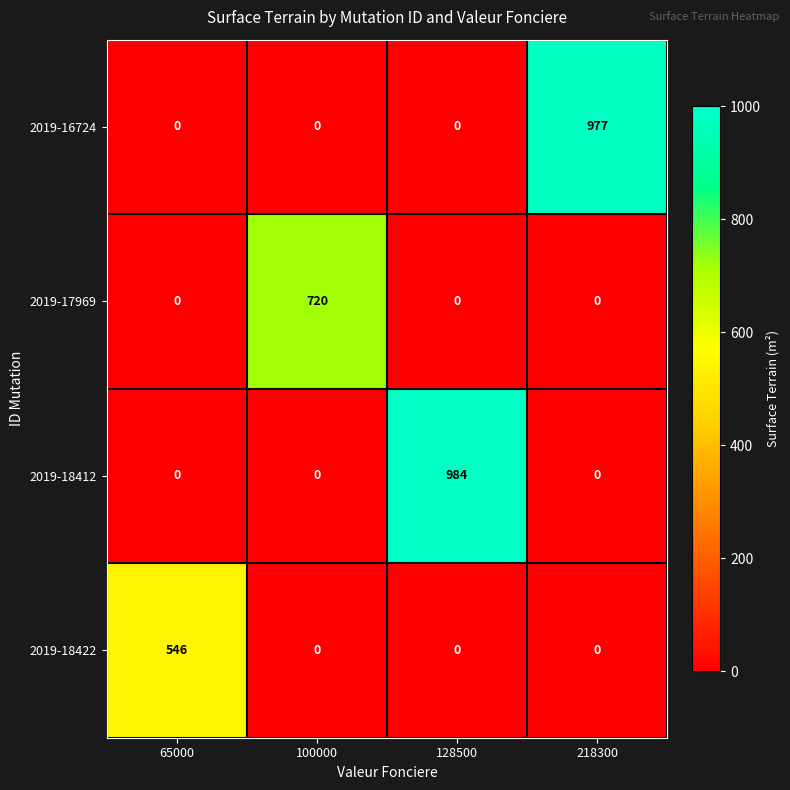

What is the sum of the 2019-16724 values at 128500 and 218300?

977